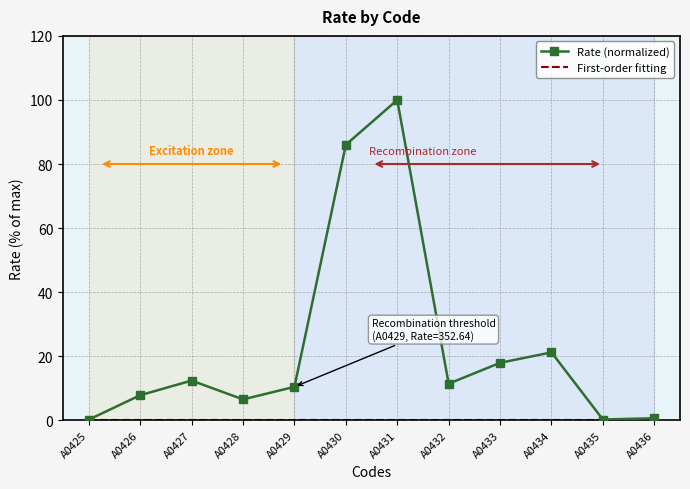

Which category has the lowest value across all series?

A0425